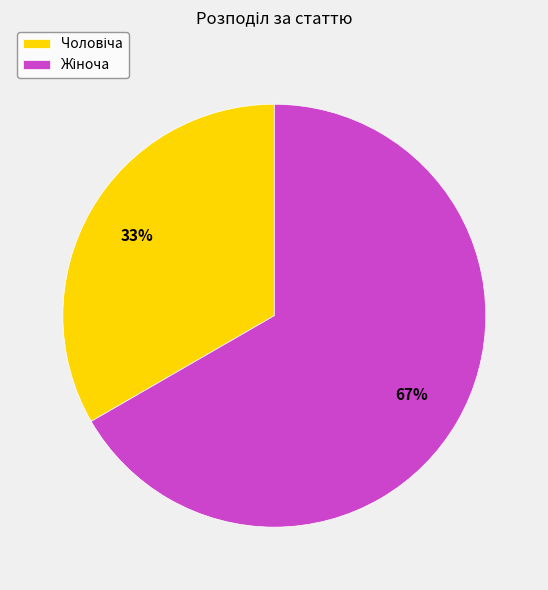

How many segments does this pie chart have?

2